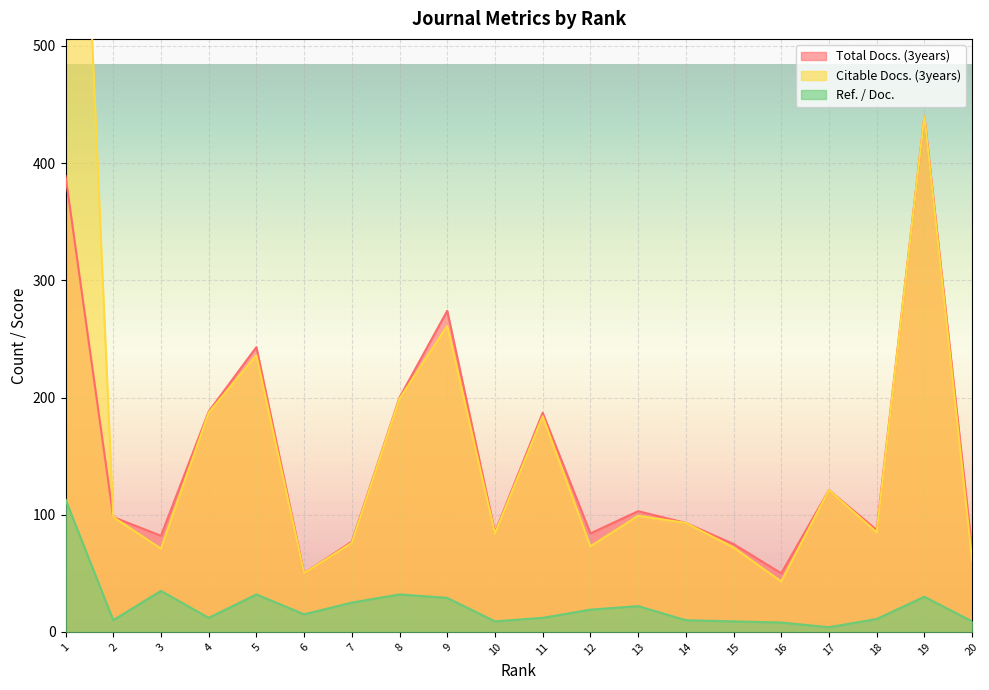

True or false: Citable Docs. (3years) and Total Docs. (3years) cross at least once.

False